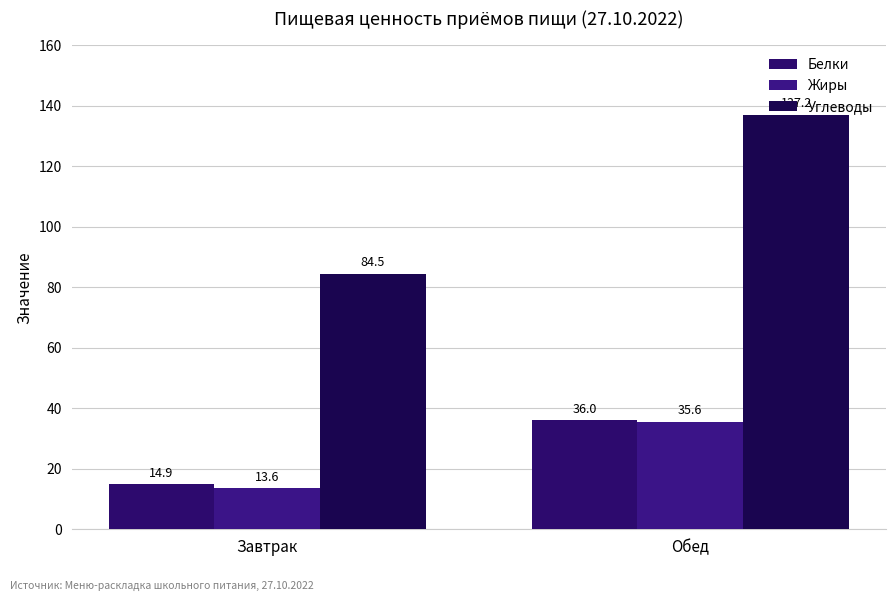

How many groups of bars are there?

2